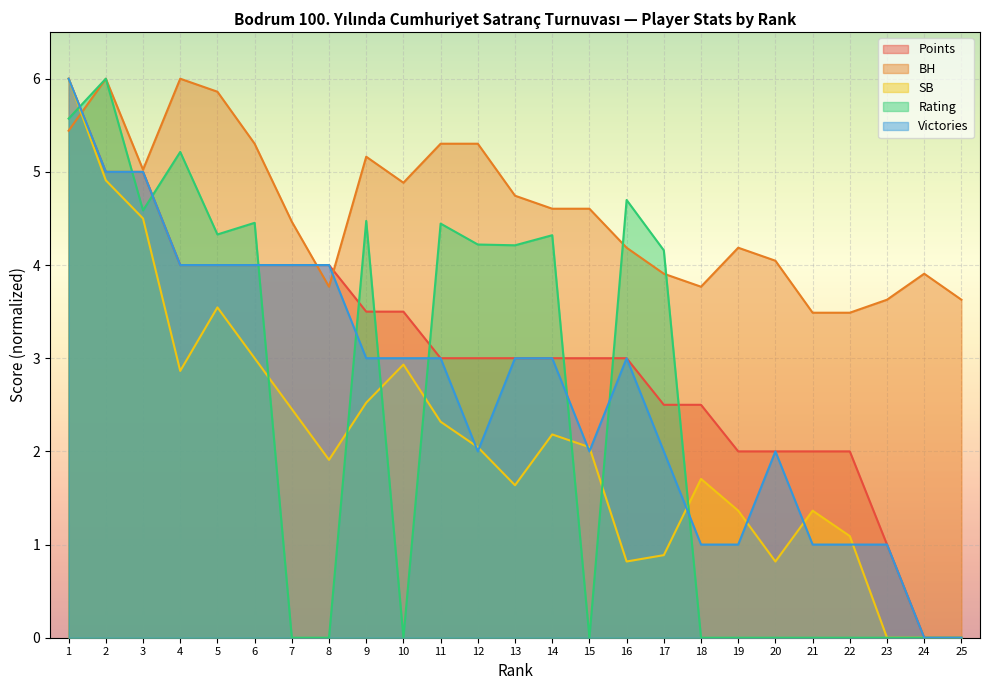

What is the value of the SB point at the 21st from the left?

1.4